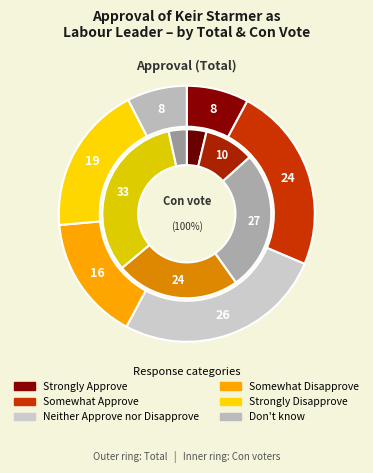

How many segments does this pie chart have?

6